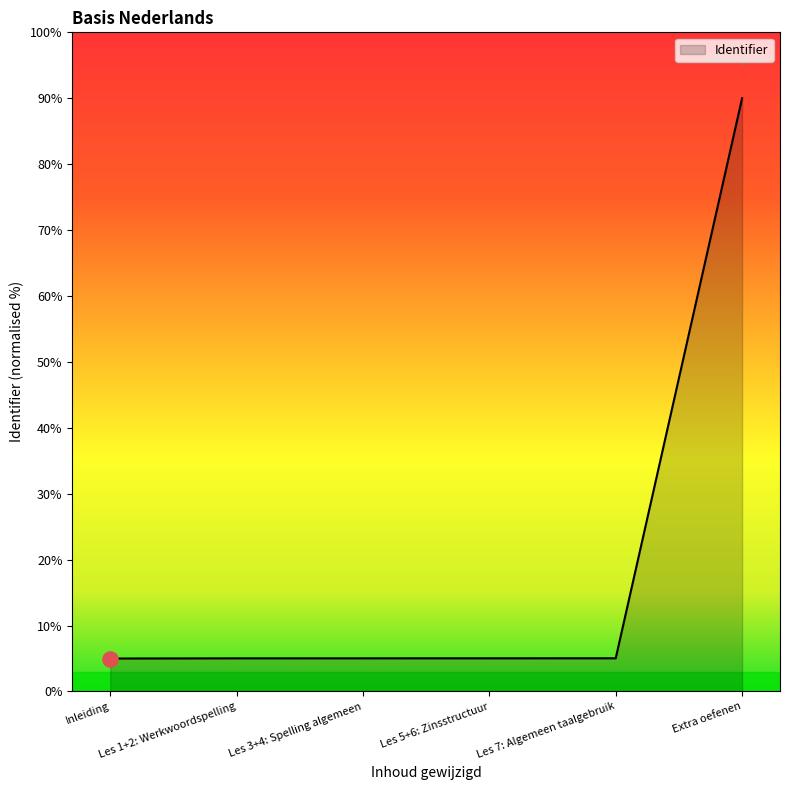

Approximately how many times larger is the value at Les 3+4: Spelling algemeen compared to Inleiding?

1.0